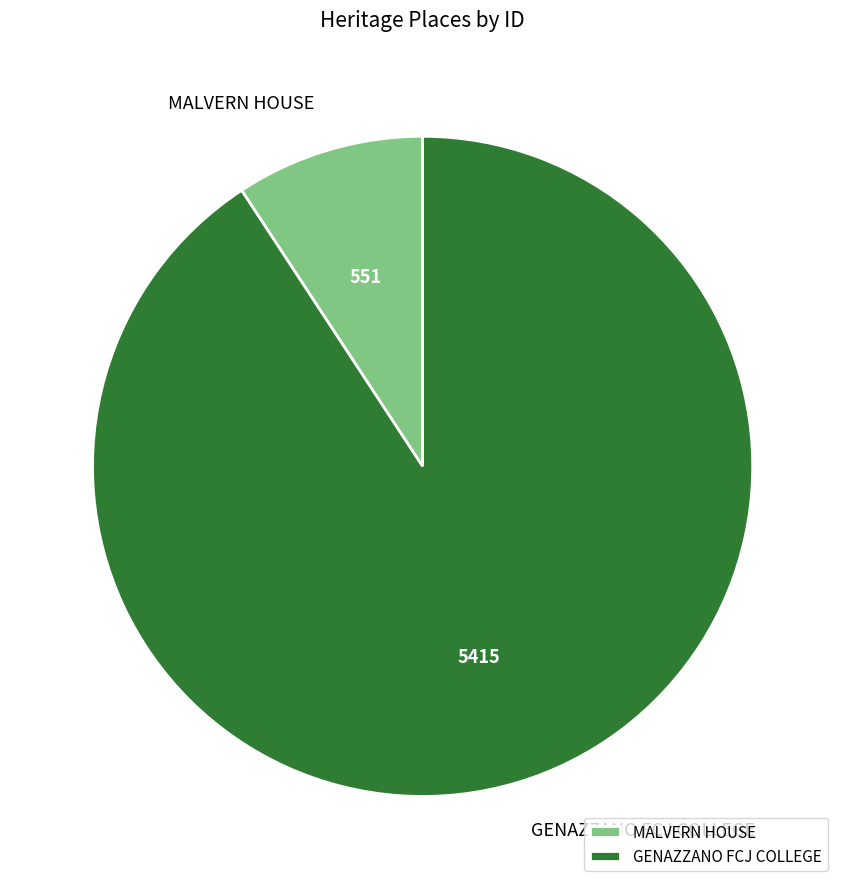

Which slice is the smallest?

MALVERN HOUSE